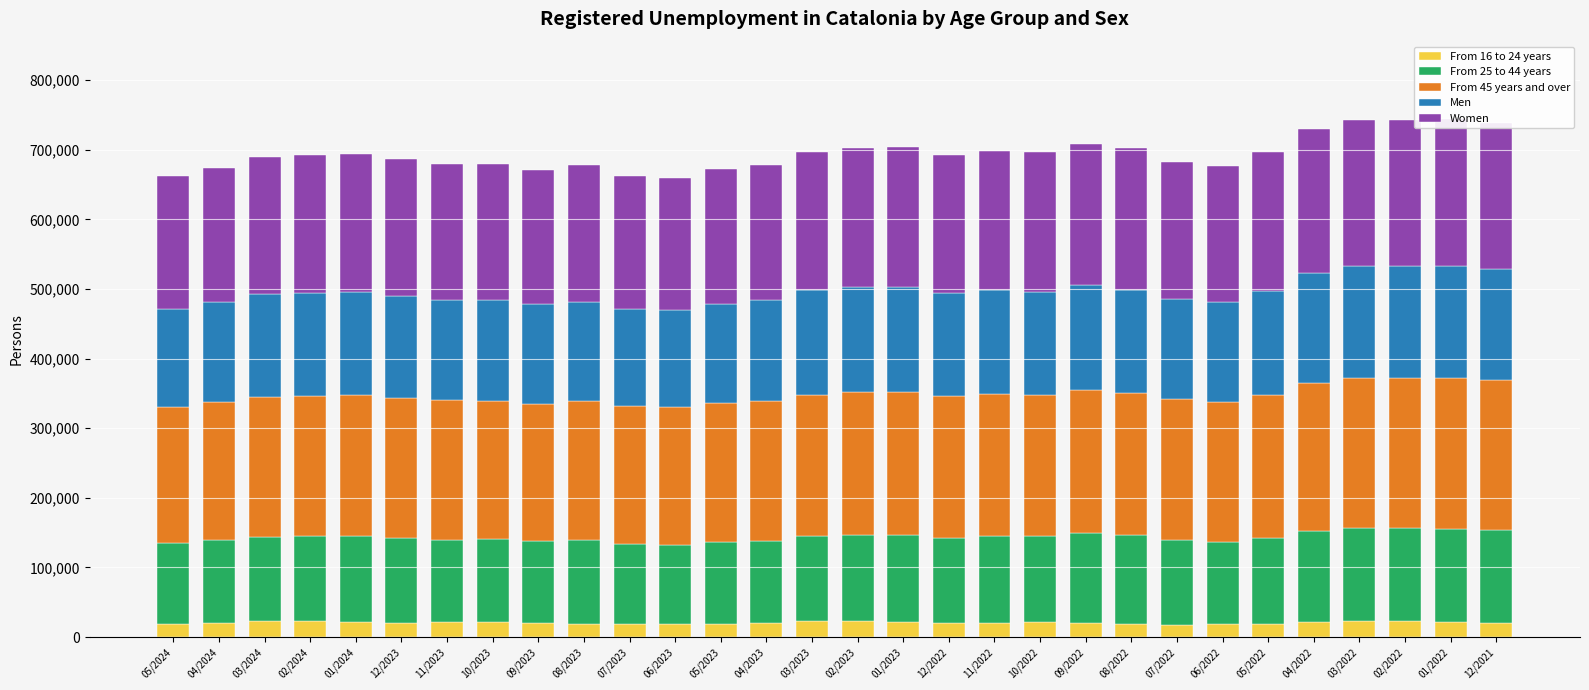

At which label does From 25 to 44 years reach its peak?

01/2022